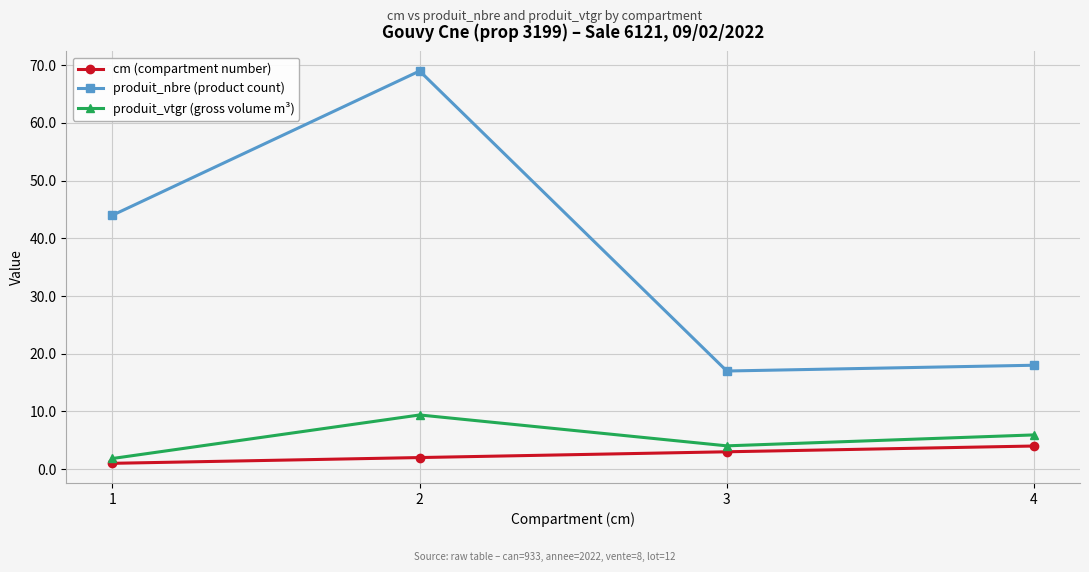

Which label corresponds to the largest value in the chart?

2